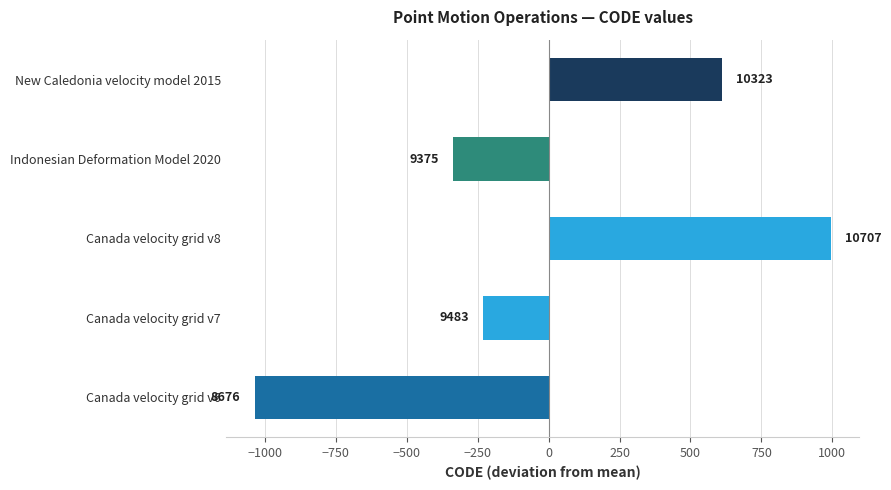

How many bars are there in total?

5